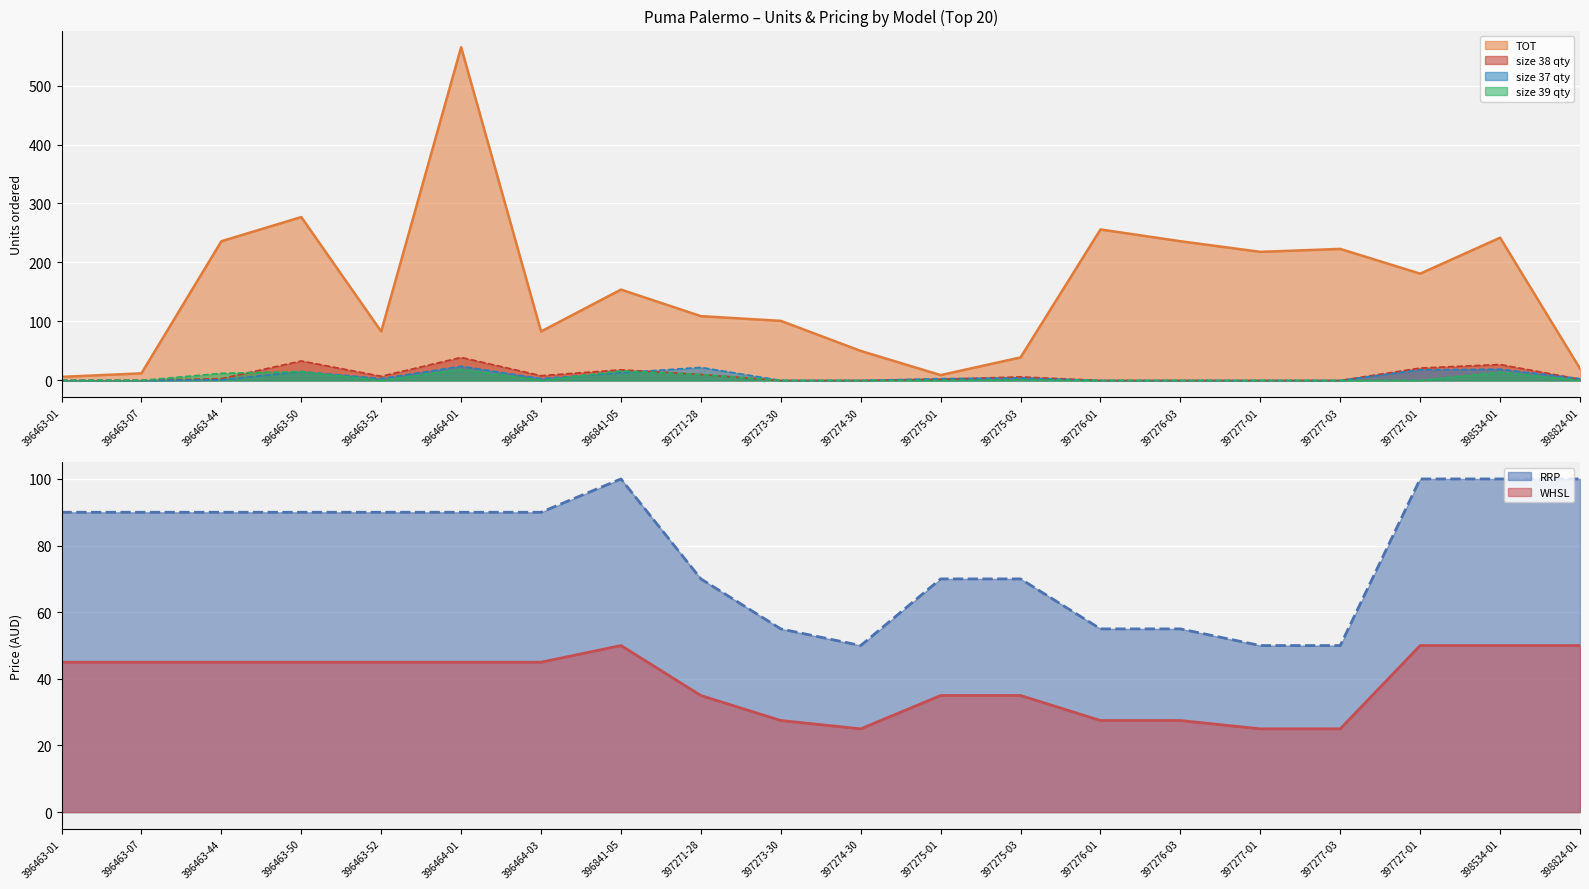

Is it true that size 39 qty equals 0 at 397273-30?

True